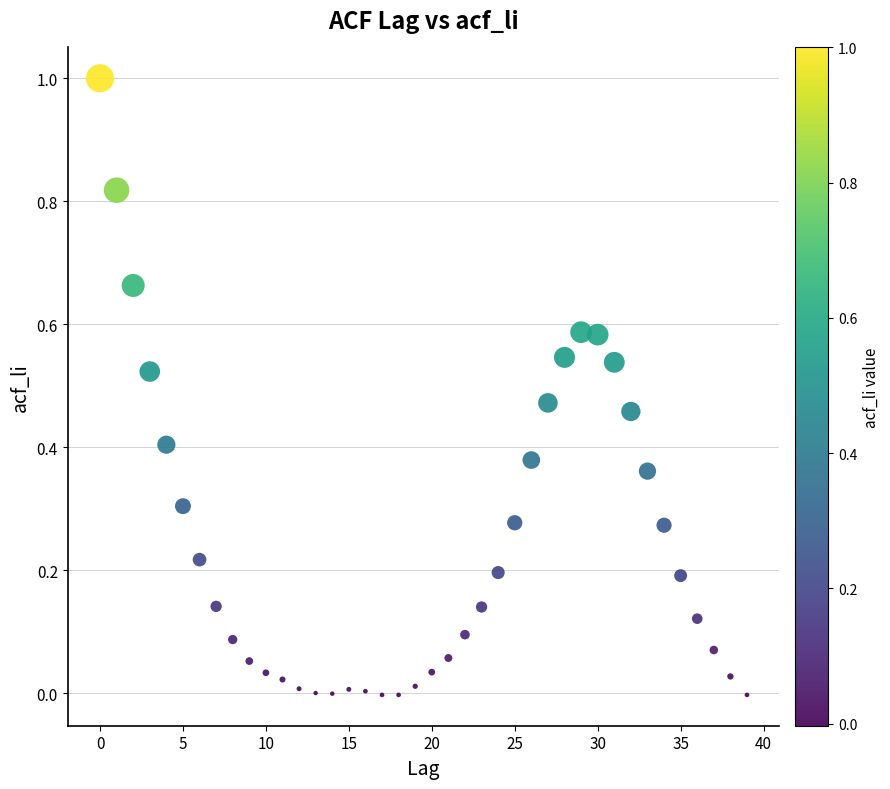

What is the range of Y values (max minus min)?

1.0